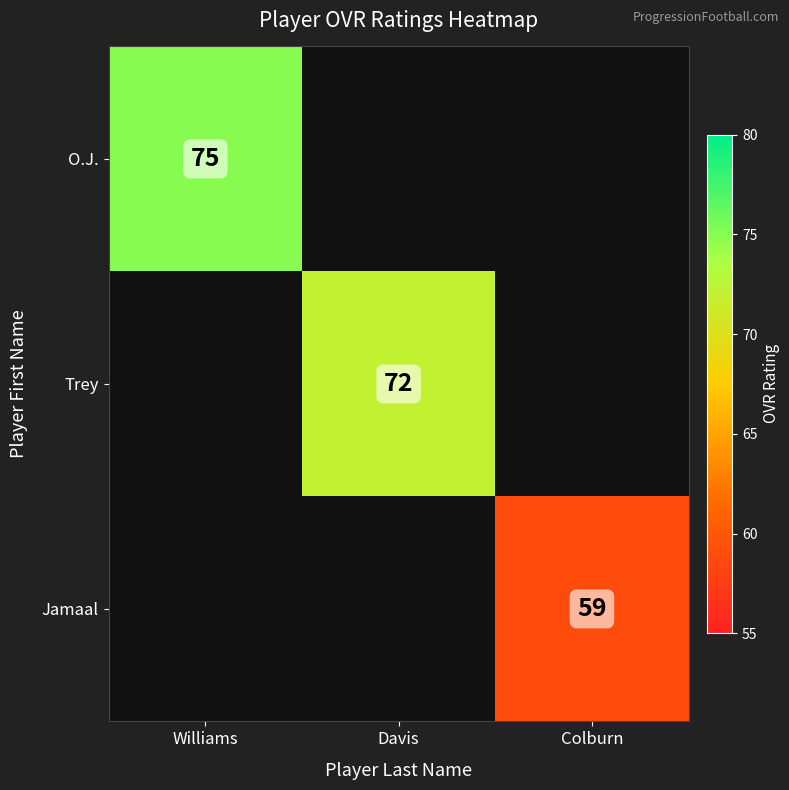

The O.J. series shows 101 at Williams. True or false?

False